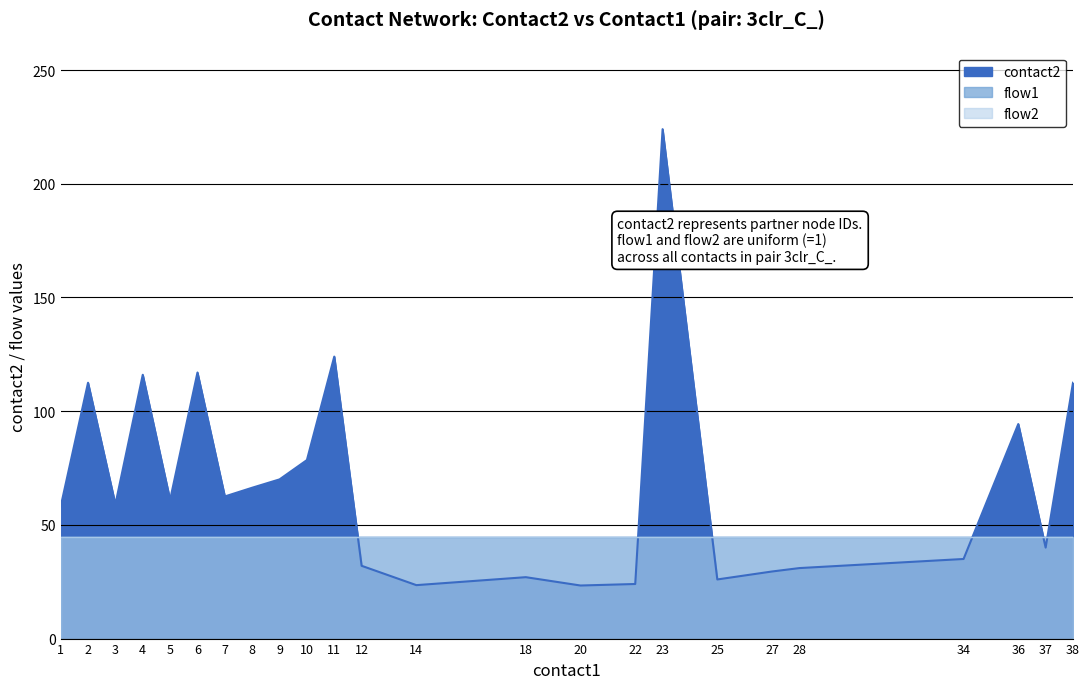

What is the value of the contact2 point at the 33rd from the left?

31